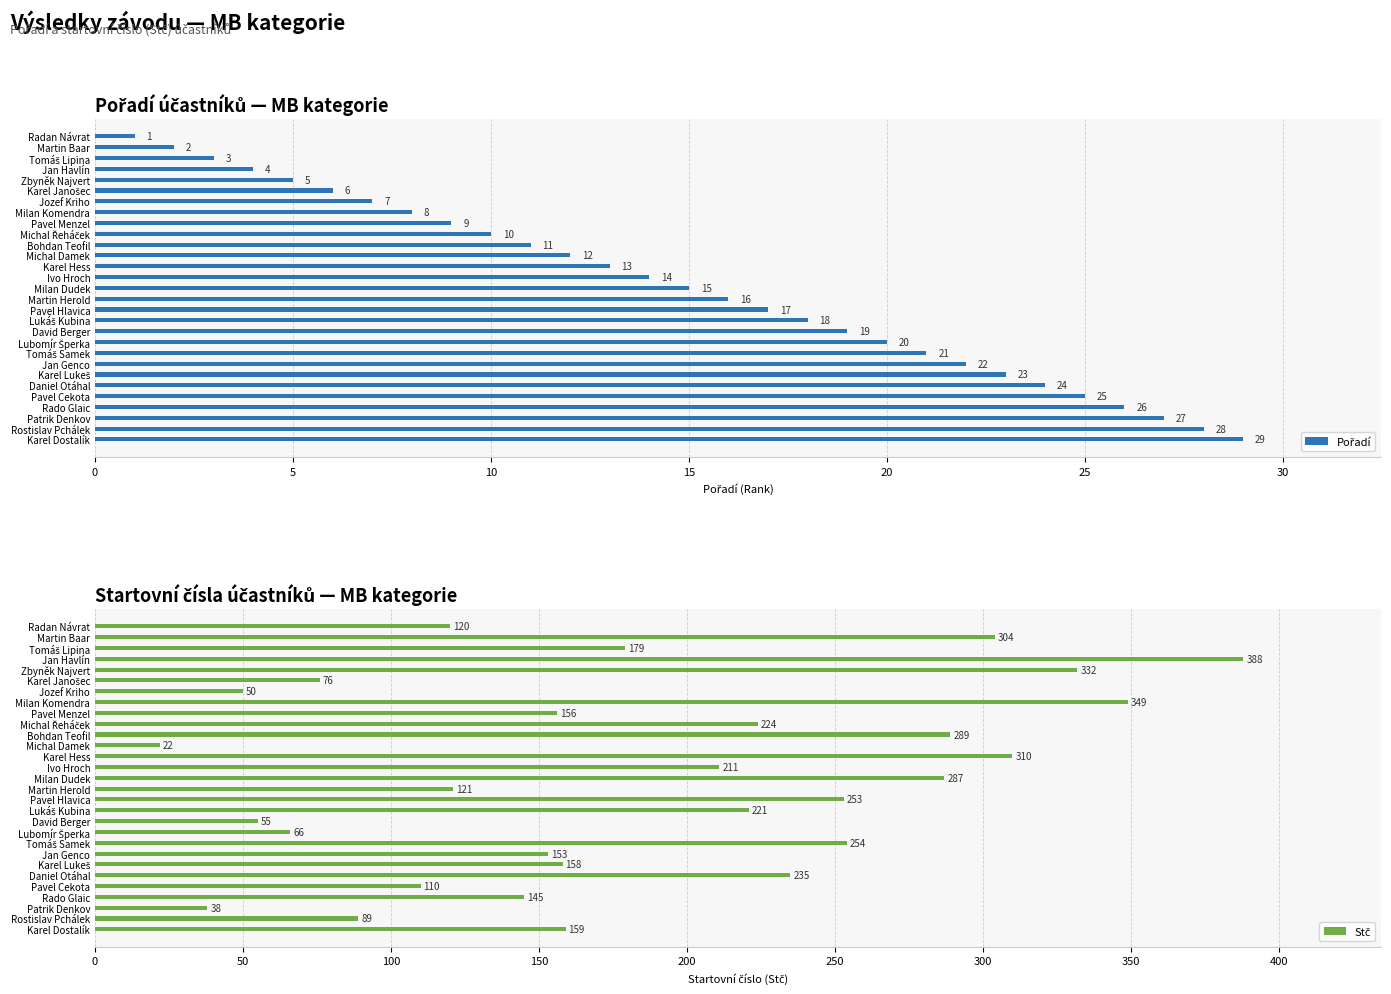

How many categories are shown in the chart?

29